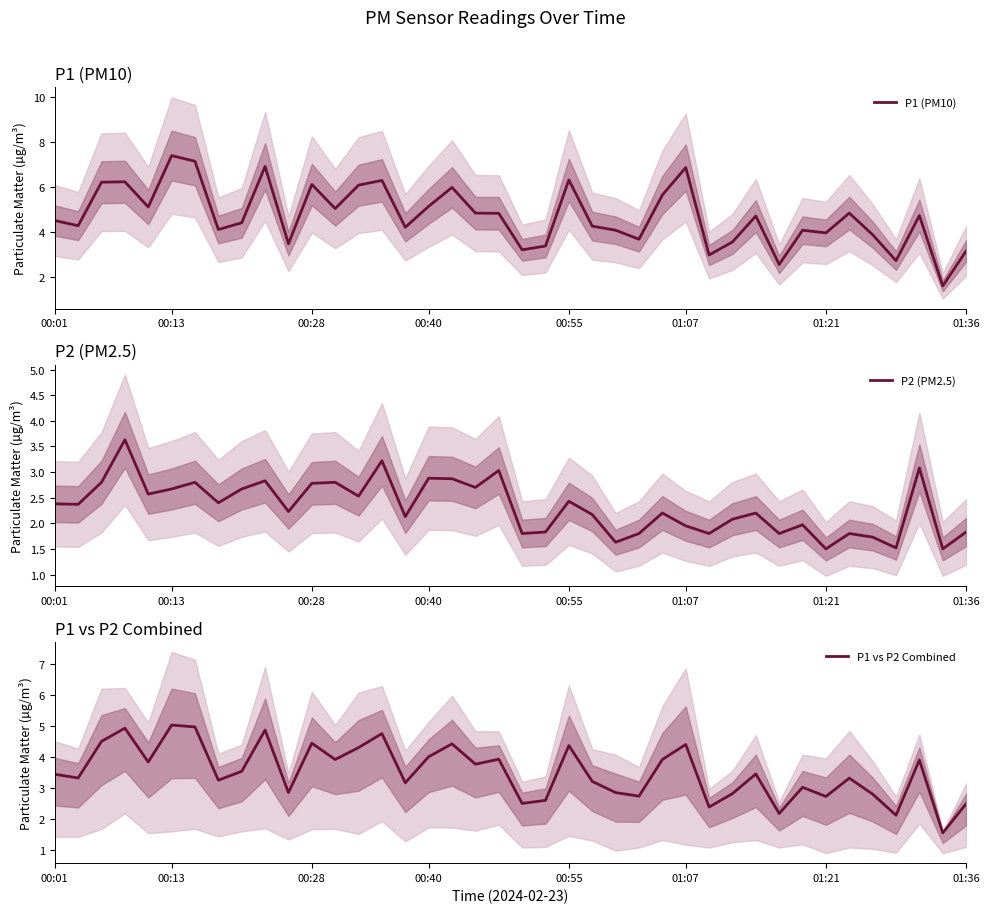

True or false: P1 (PM10) has more than 2 interior local peaks.

True